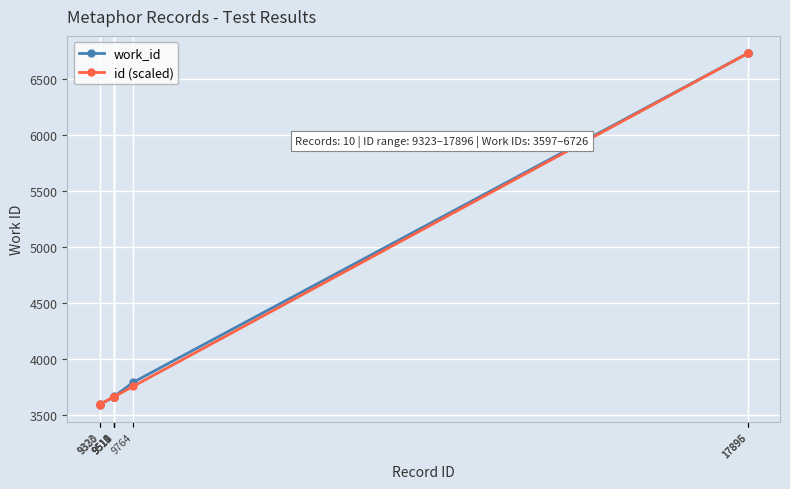

What is the spread (max minus min) of values at 9518?

1.8